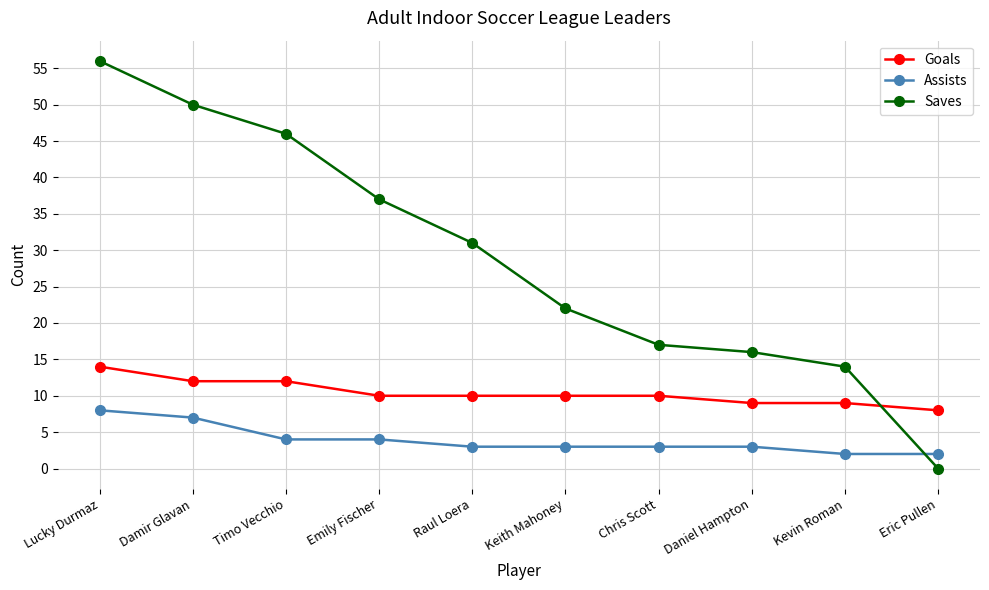

Reading left to right, list all the values displayed in this chart.

Goals: Lucky Durmaz=14	Damir Glavan=12	Timo Vecchio=12	Emily Fischer=10	Raul Loera=10	Keith Mahoney=10	Chris Scott=10	Daniel Hampton=9	Kevin Roman=9	Eric Pullen=8
Assists: Lucky Durmaz=8	Damir Glavan=7	Timo Vecchio=4	Emily Fischer=4	Raul Loera=3	Keith Mahoney=3	Chris Scott=3	Daniel Hampton=3	Kevin Roman=2	Eric Pullen=2
Saves: Lucky Durmaz=56	Damir Glavan=50	Timo Vecchio=46	Emily Fischer=37	Raul Loera=31	Keith Mahoney=22	Chris Scott=17	Daniel Hampton=16	Kevin Roman=14	Eric Pullen=0